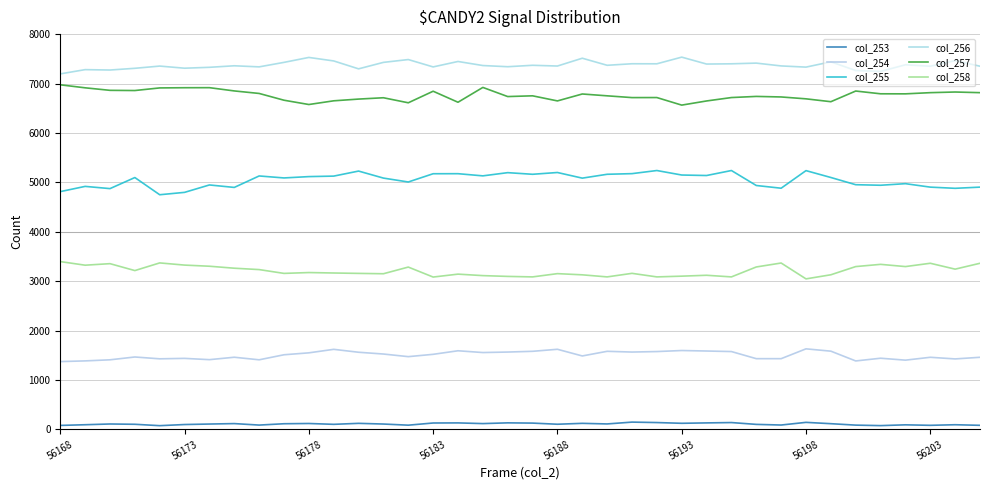

Reading left to right, list all the values displayed in this chart.

col_253: 80	94	109	103	75	98	108	117	87	114	119	102	122	108	85	129	131	117	132	127	104	122	110	147	138	123	131	138	101	88	142	115	86	76	92	82	94	82
col_254: 1372	1386	1408	1465	1428	1437	1411	1460	1408	1510	1549	1620	1561	1525	1472	1519	1591	1555	1565	1580	1621	1486	1580	1565	1575	1596	1586	1575	1431	1431	1630	1583	1385	1440	1401	1459	1426	1459
col_255: 4812	4918	4873	5097	4749	4797	4947	4897	5129	5089	5116	5126	5228	5086	5007	5174	5175	5131	5196	5163	5199	5085	5163	5176	5239	5148	5138	5239	4936	4881	5237	5098	4952	4941	4973	4903	4879	4903
col_256: 7195	7281	7273	7308	7353	7310	7328	7359	7337	7428	7528	7457	7297	7428	7485	7336	7446	7364	7340	7369	7354	7512	7369	7400	7399	7534	7394	7399	7413	7356	7332	7439	7263	7245	7379	7350	7463	7350
col_257: 6974	6913	6862	6858	6911	6915	6916	6850	6799	6662	6575	6650	6685	6712	6610	6844	6621	6921	6736	6751	6648	6788	6751	6715	6716	6563	6647	6716	6739	6728	6690	6632	6848	6792	6791	6815	6828	6815
col_258: 3396	3323	3354	3214	3369	3325	3302	3262	3234	3157	3174	3165	3157	3150	3285	3083	3142	3112	3096	3086	3152	3128	3086	3158	3086	3101	3119	3086	3287	3367	3046	3129	3295	3340	3295	3362	3243	3362